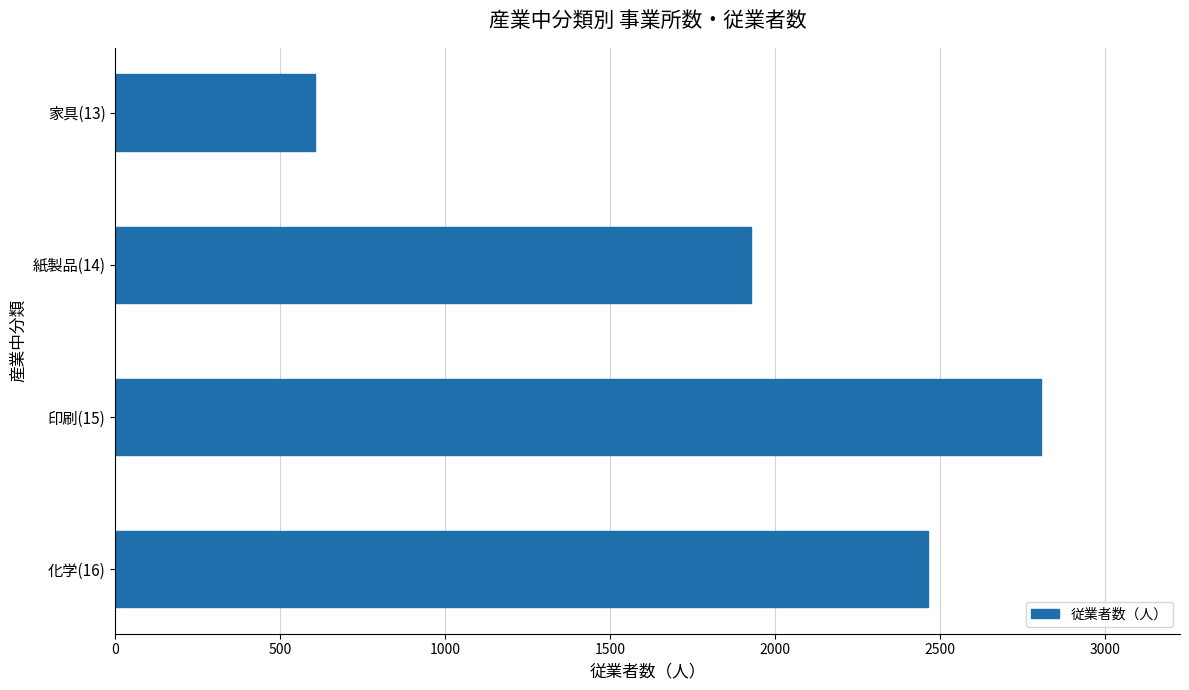

What is the minimum value shown in the chart?

605